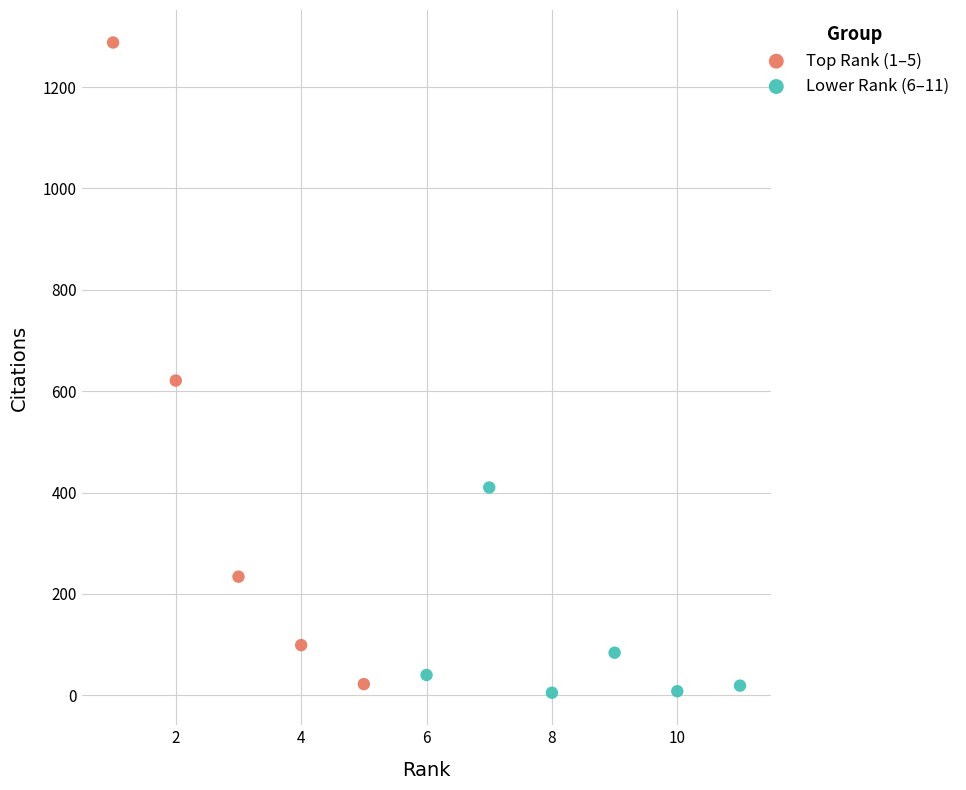

Which series has the largest Y range (max minus min)?

Top Rank (1–5)